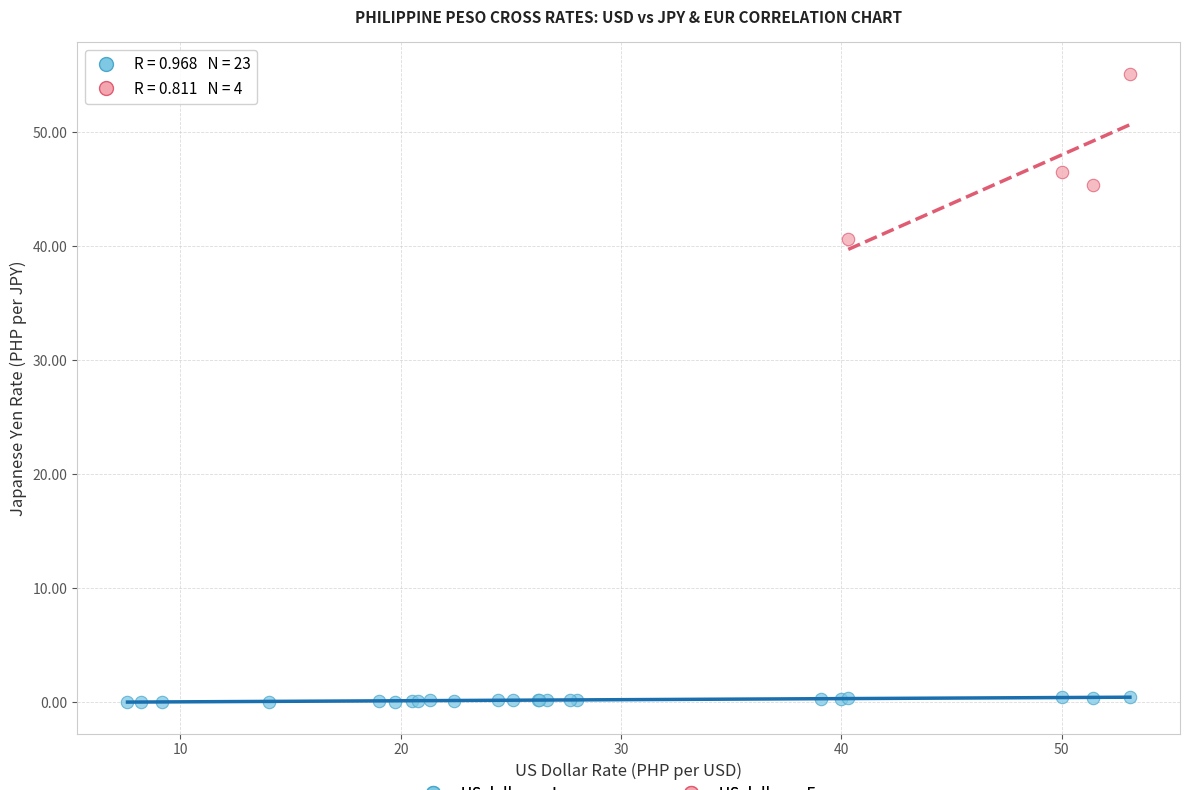

Which series reaches the maximum Y coordinate?

US dollar vs Euro